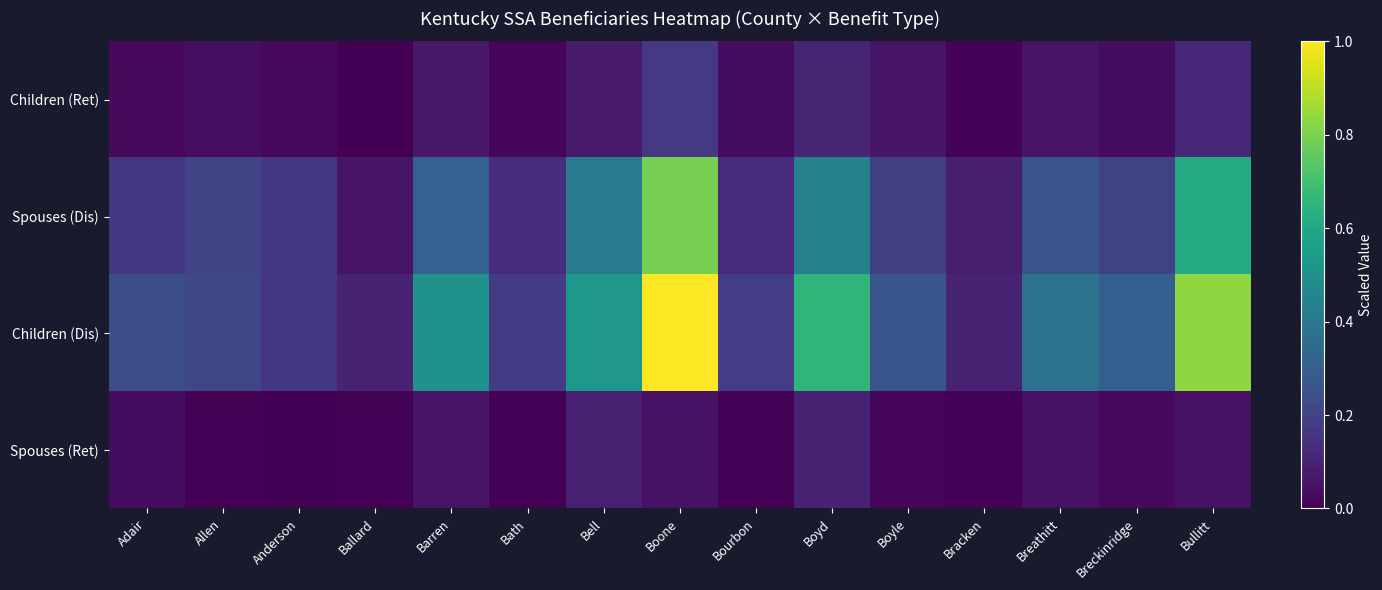

Reading left to right, extract all data points from this chart.

Children (Ret): Adair=0.0	Allen=0.0	Anderson=0.0	Ballard=0.0	Barren=0.1	Bath=0.0	Bell=0.1	Boone=0.2	Bourbon=0.0	Boyd=0.1	Boyle=0.1	Bracken=0.0	Breathitt=0.1	Breckinridge=0.0	Bullitt=0.1
Spouses (Dis): Adair=0.2	Allen=0.2	Anderson=0.2	Ballard=0.1	Barren=0.3	Bath=0.1	Bell=0.4	Boone=0.8	Bourbon=0.1	Boyd=0.4	Boyle=0.2	Bracken=0.1	Breathitt=0.3	Breckinridge=0.2	Bullitt=0.6
Children (Dis): Adair=0.2	Allen=0.2	Anderson=0.2	Ballard=0.1	Barren=0.5	Bath=0.2	Bell=0.5	Boone=1.0	Bourbon=0.2	Boyd=0.7	Boyle=0.3	Bracken=0.1	Breathitt=0.4	Breckinridge=0.3	Bullitt=0.8
Spouses (Ret): Adair=0.0	Allen=0.0	Anderson=0.0	Ballard=0.0	Barren=0.1	Bath=0.0	Bell=0.1	Boone=0.0	Bourbon=0.0	Boyd=0.1	Boyle=0.0	Bracken=0.0	Breathitt=0.0	Breckinridge=0.0	Bullitt=0.0